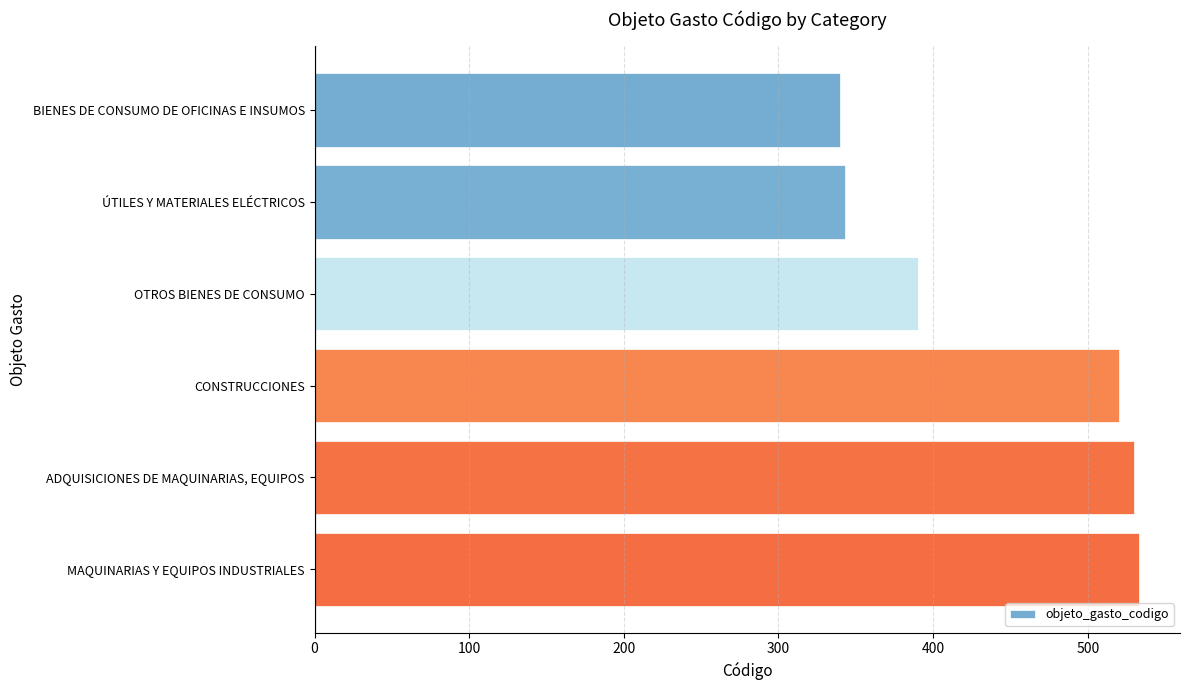

What is the label of the 6th bar from the top?

MAQUINARIAS Y EQUIPOS INDUSTRIALES